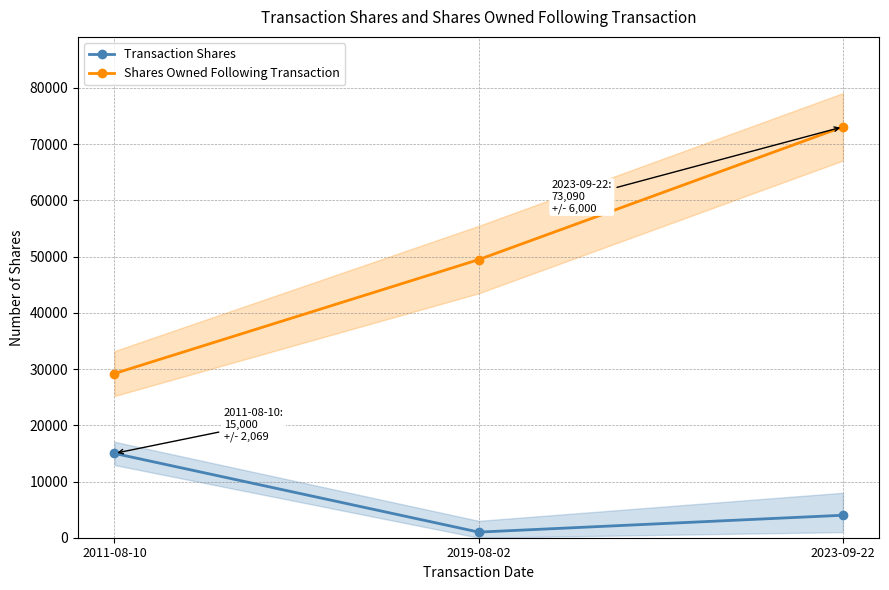

Rank the series by their maximum value, from lowest to highest.

Transaction Shares, Shares Owned Following Transaction